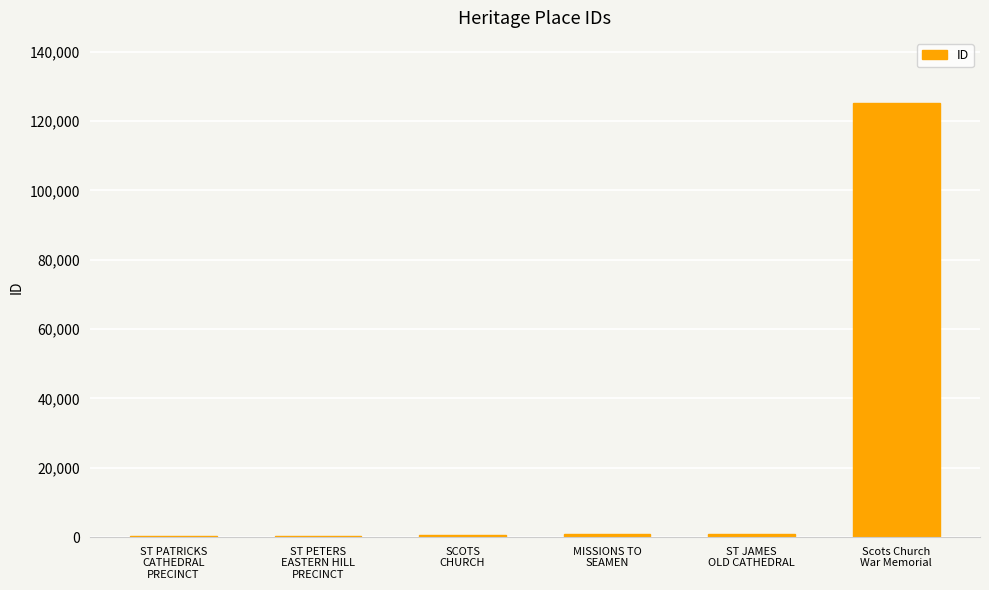

Which has a higher value, Scots Church
War Memorial or ST PATRICKS
CATHEDRAL
PRECINCT?

Scots Church
War Memorial